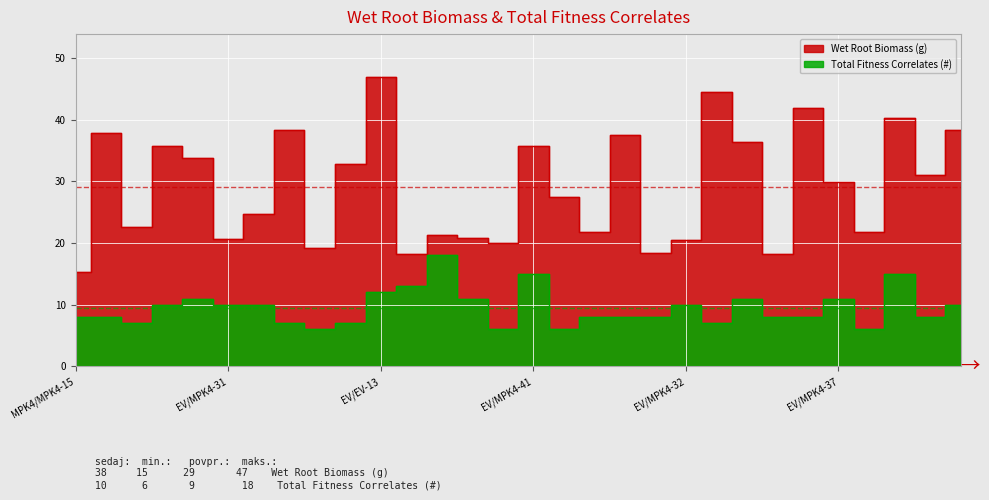

True or false: Wet Root Biomass (g) and Total Fitness Correlates (#) intersect in this chart.

False